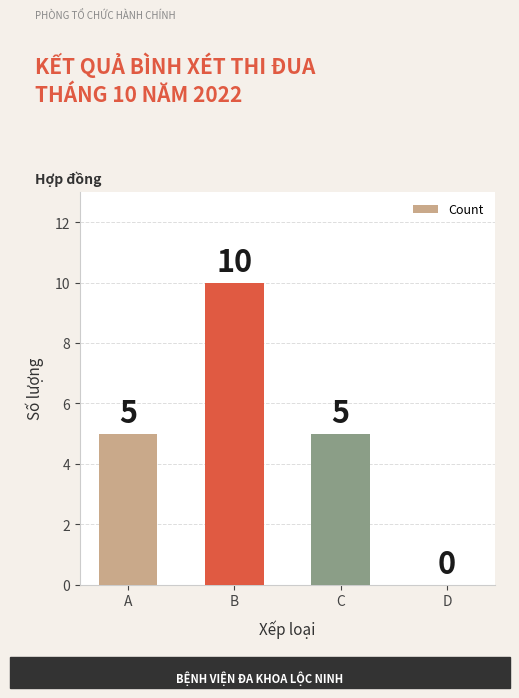

At which category does the chart reach its peak across all series?

B